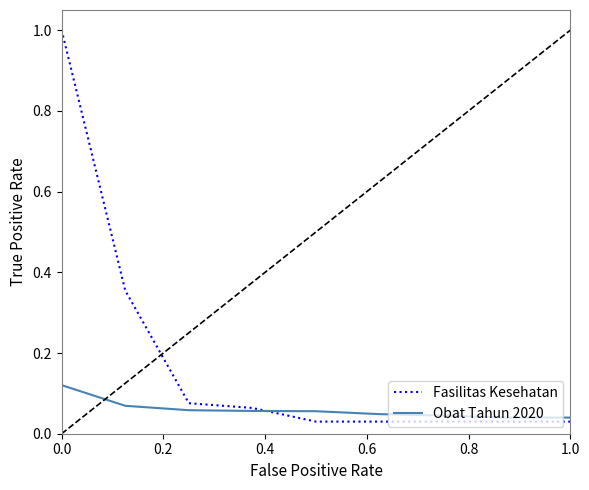

List the series in order of their peak value, highest first.

Fasilitas Kesehatan, Obat Tahun 2020